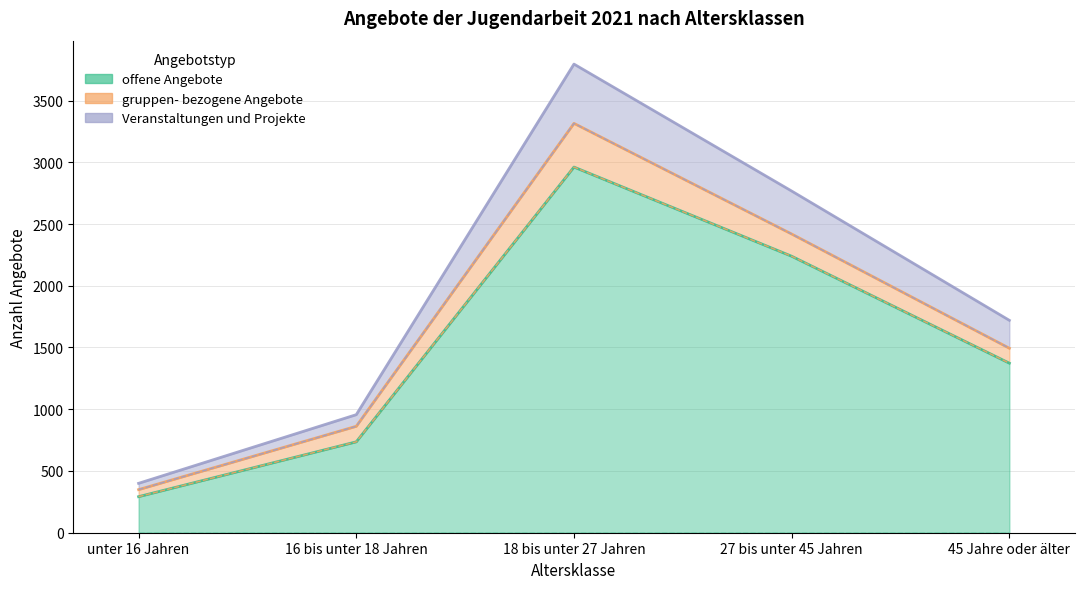

True or false: Veranstaltungen
und Projekte and offene Angebote cross at least once.

False